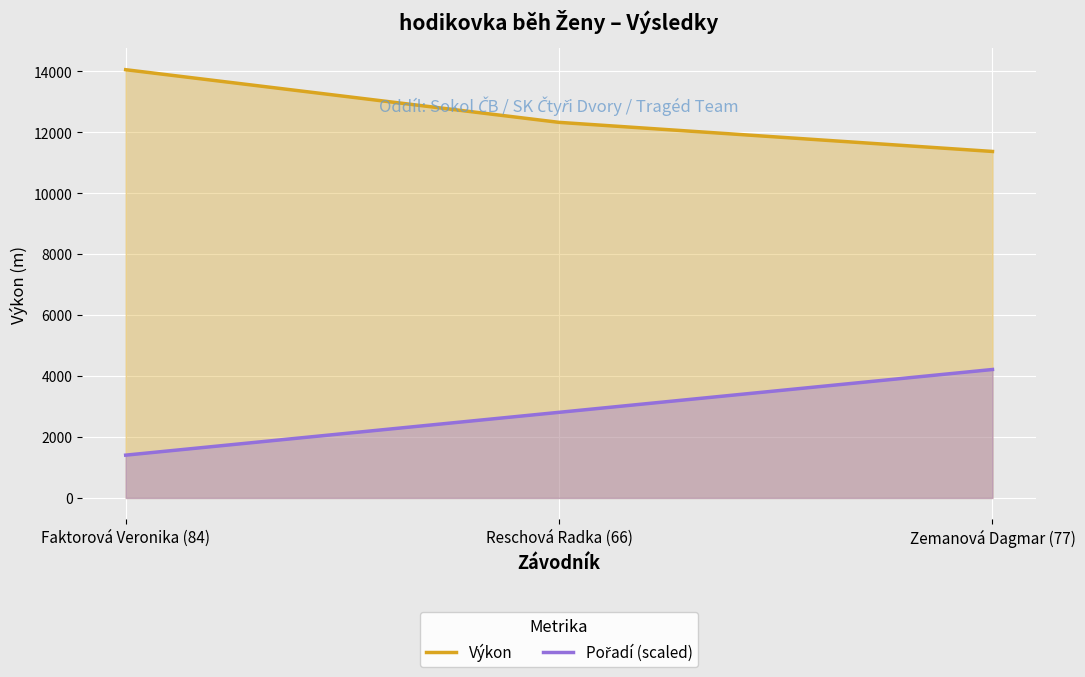

Which series changed the most between Reschová Radka (66) and Zemanová Dagmar (77)?

Pořadí (scaled)